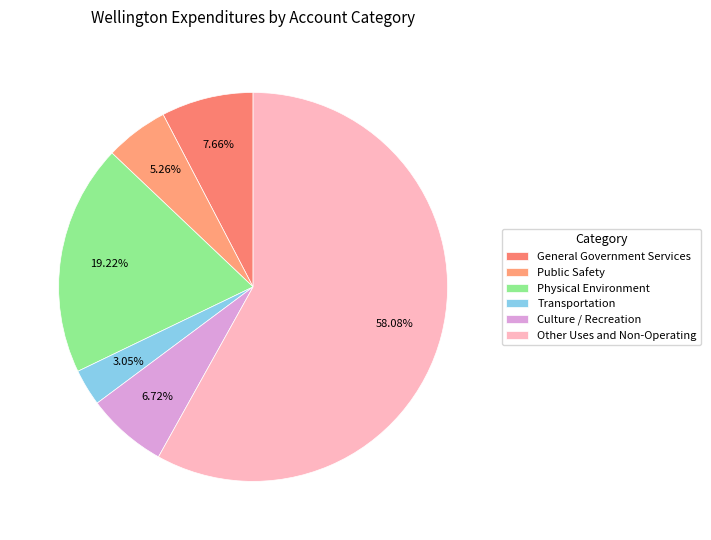

What is the change in value from Public Safety to Culture / Recreation?

+1792948